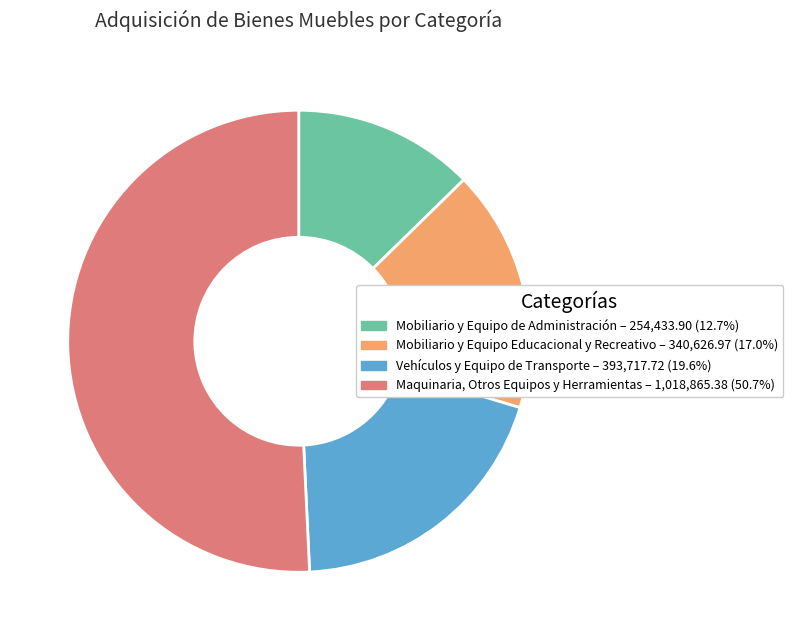

What is the largest slice in the pie chart?

Maquinaria, Otros Equipos y Herramientas